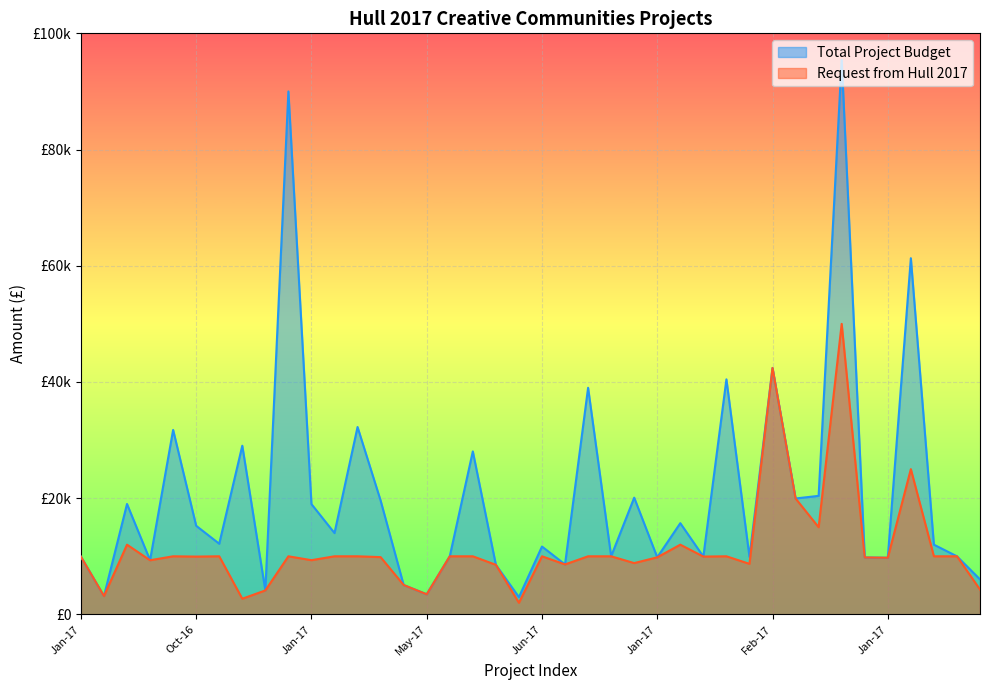

What is the maximum value for Total Project Budget?

95424